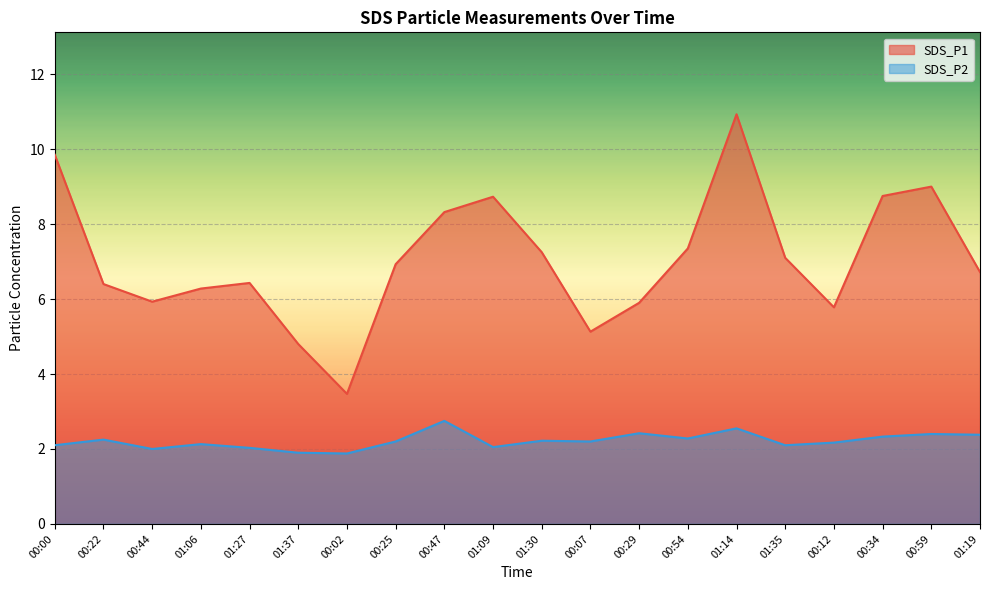

Where does the SDS_P2 series first go above 2?

00:00